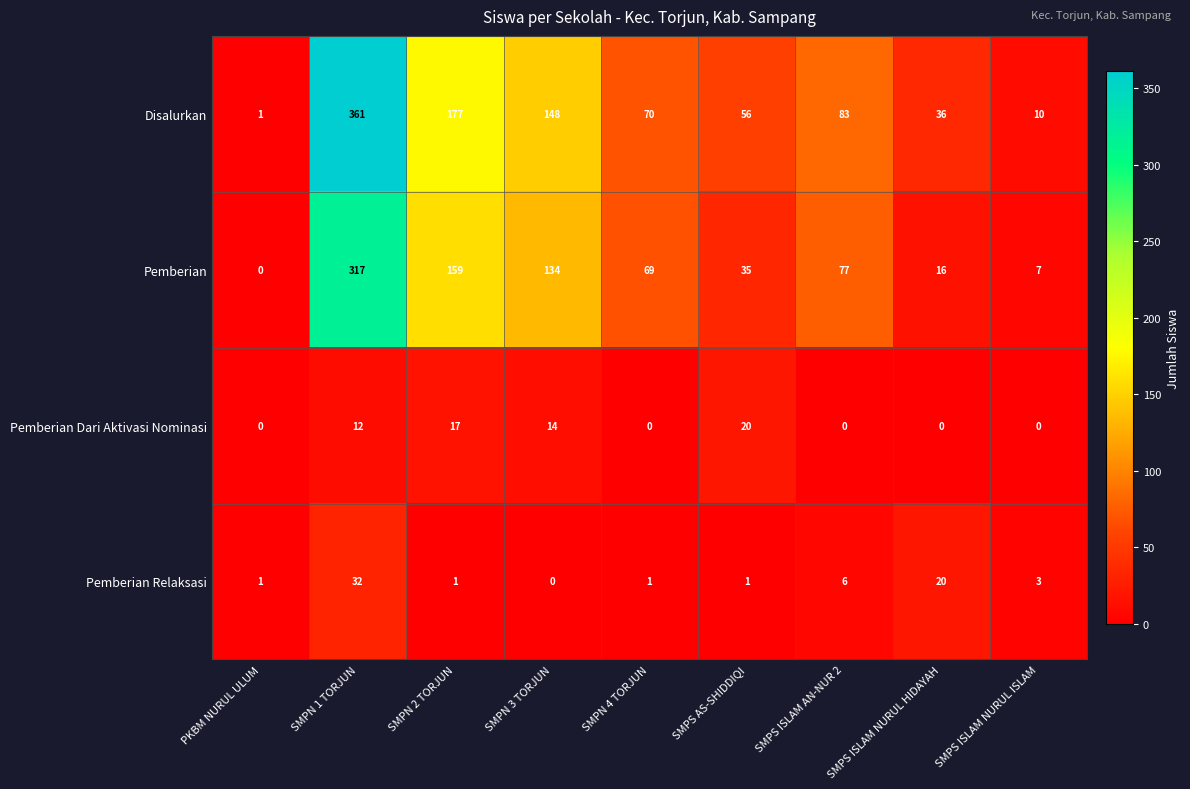

At SMPN 3 TORJUN, list the series in order from largest to smallest.

Disalurkan, Pemberian, Pemberian Dari Aktivasi Nominasi, Pemberian Relaksasi